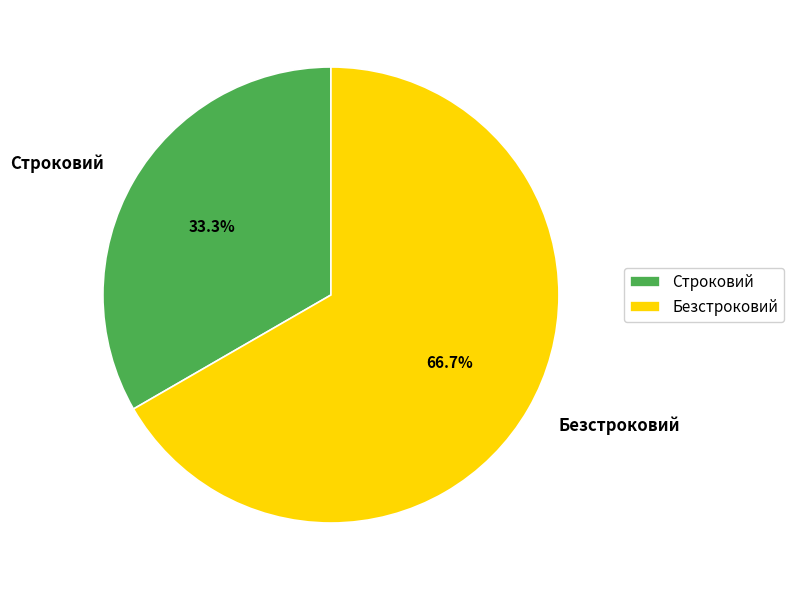

To the nearest percent, what is the average slice percentage?

50%